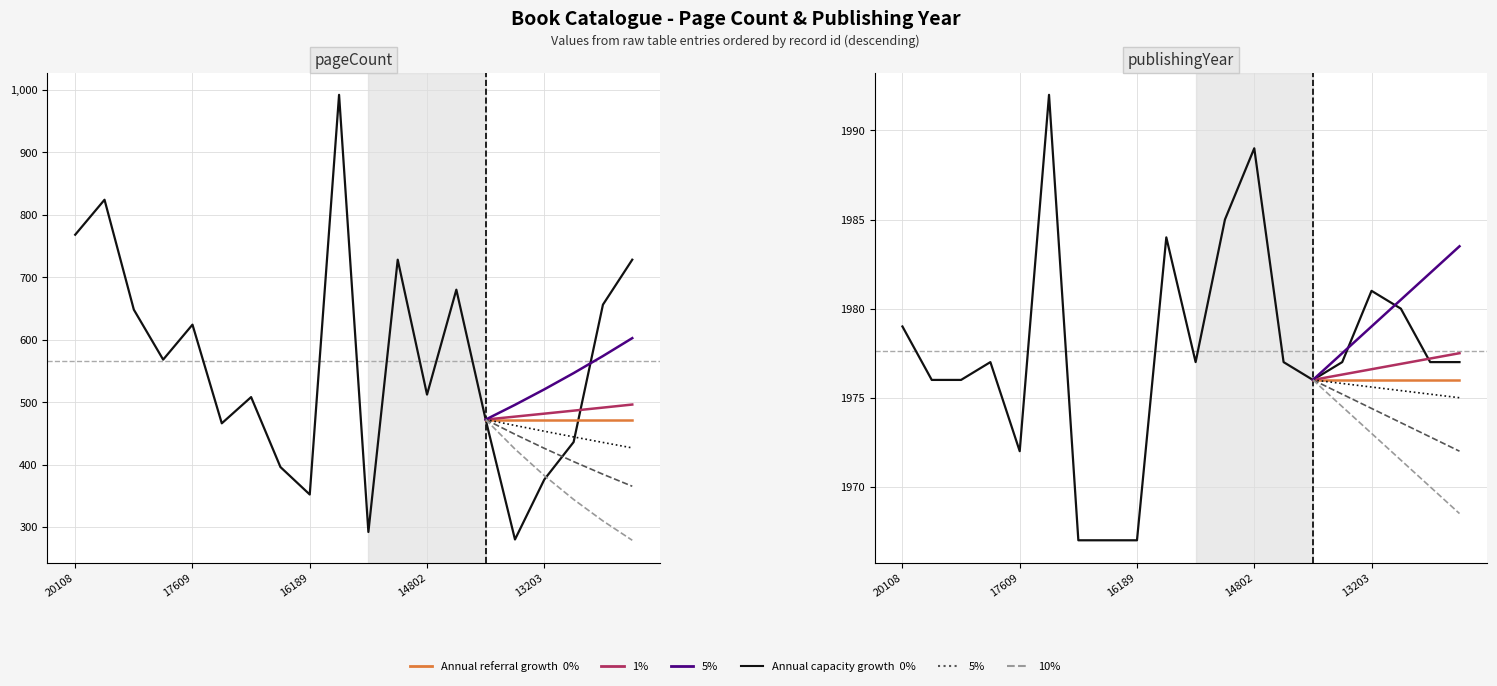

What is the average value of the pageCount series?

565